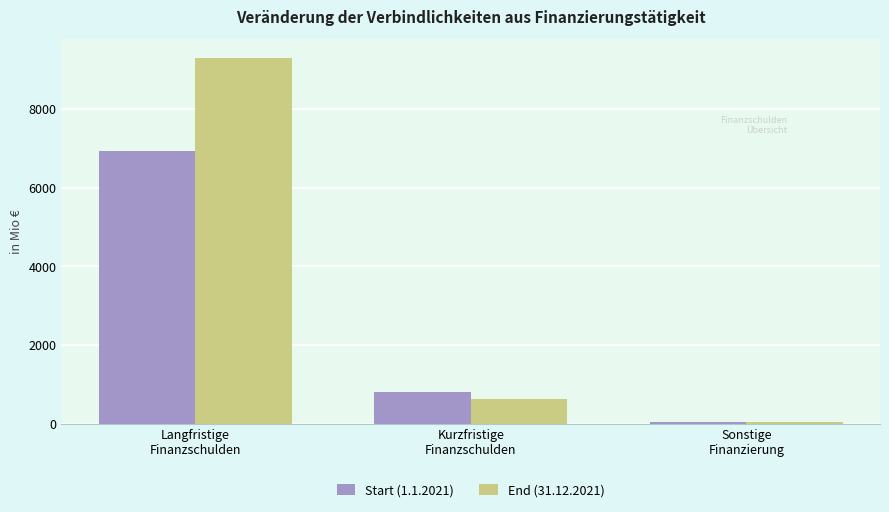

What is the greatest value displayed?

9306.4